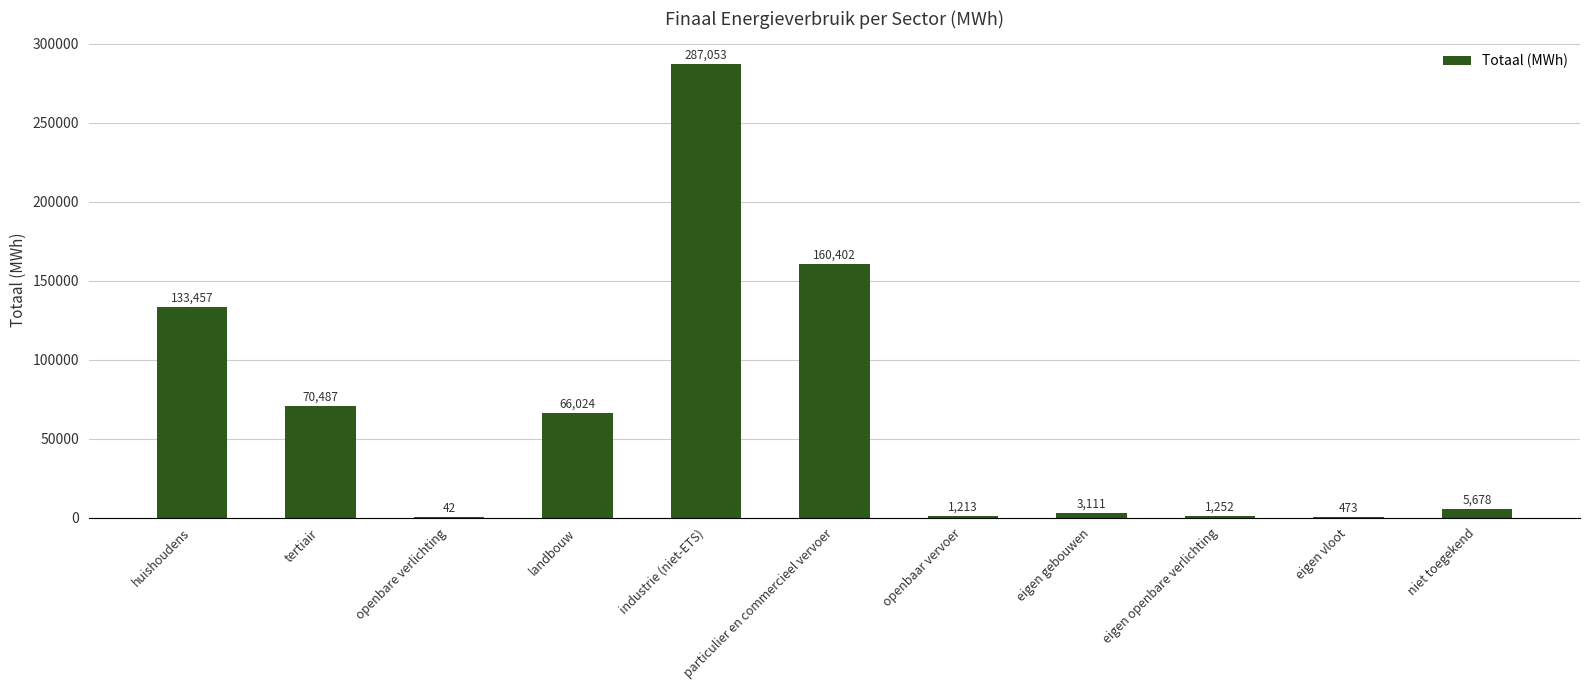

Is it true that the value at industrie (niet-ETS) is 135061.5?

False